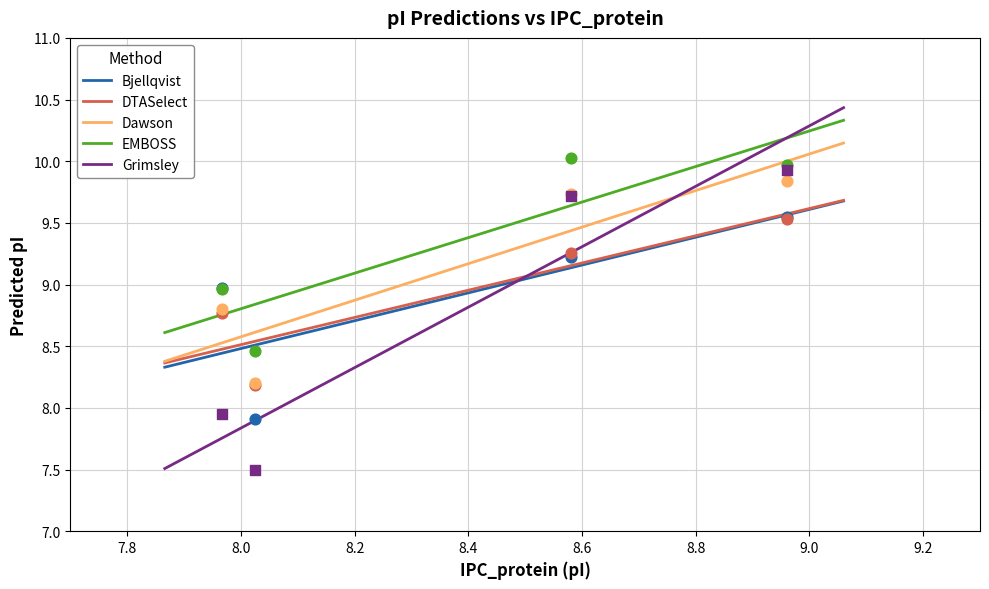

Which series has the largest Y range (max minus min)?

Grimsley